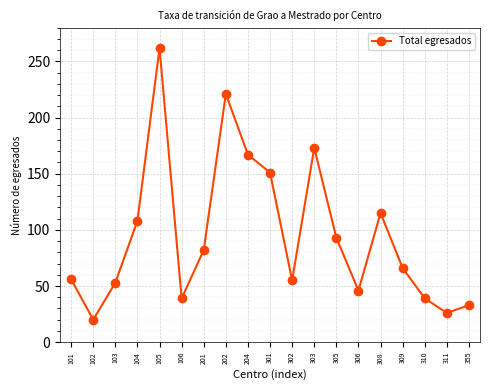

True or false: the data shows 46 at 306.

True